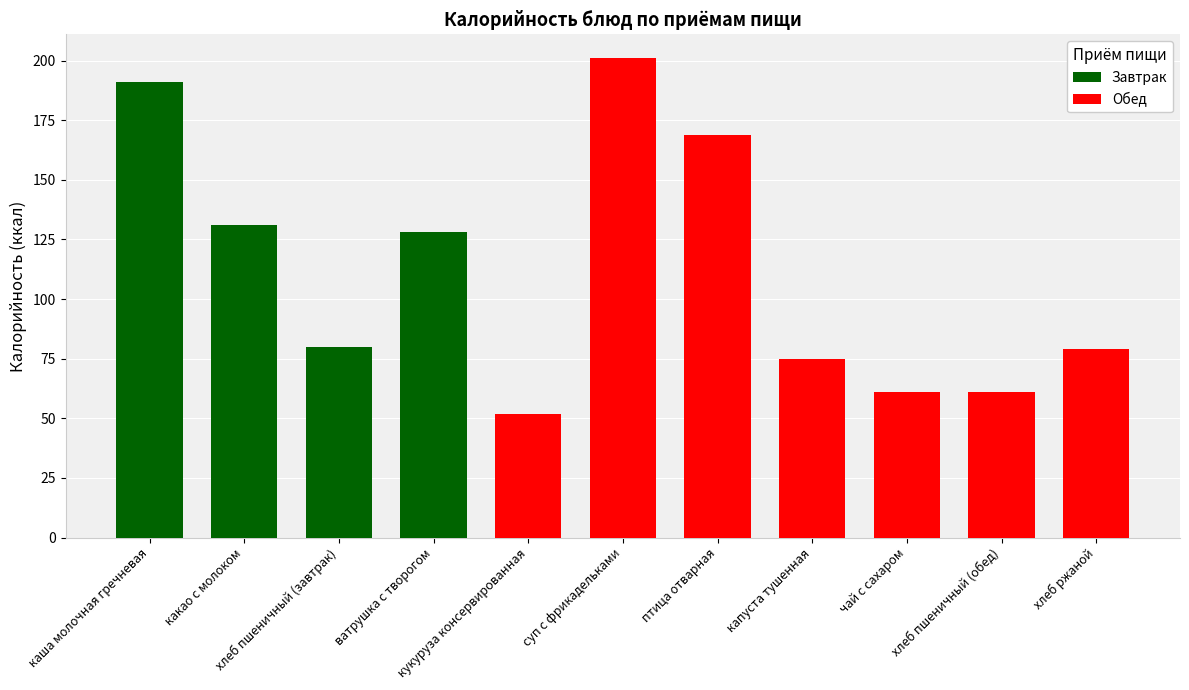

Rank the categories by value from highest to lowest.

суп с фрикадельками, каша молочная гречневая, птица отварная, какао с молоком, ватрушка с творогом, хлеб пшеничный (завтрак), хлеб ржаной, капуста тушенная, чай с сахаром, хлеб пшеничный (обед), кукуруза консервированная